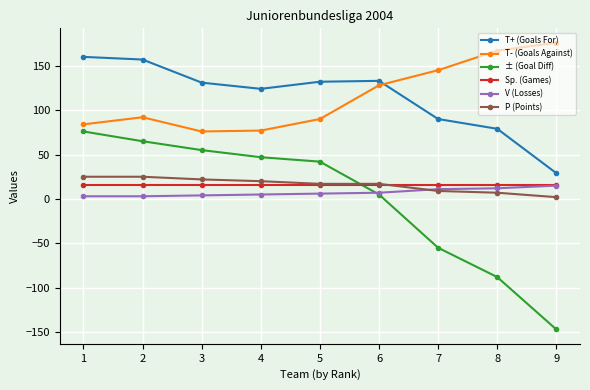

What are all the series names shown in the legend?

T+ (Goals For), T- (Goals Against), ± (Goal Diff), Sp. (Games), V (Losses), P (Points)